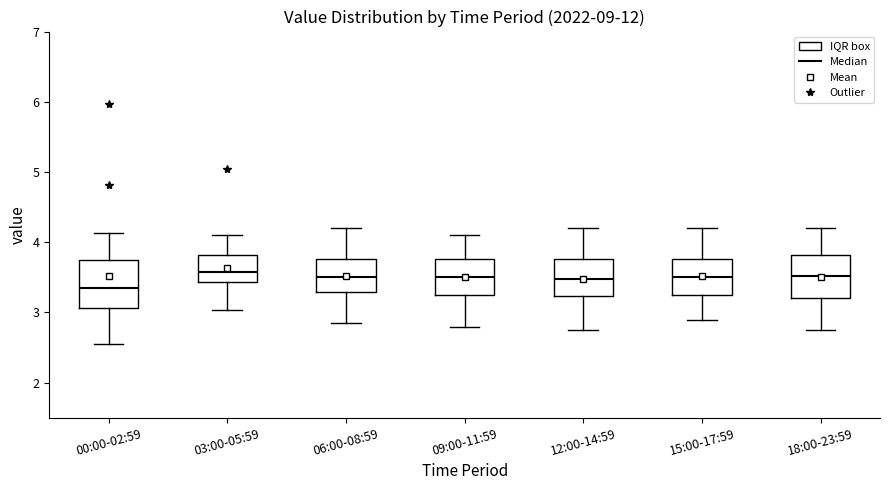

Where is the lower edge of the box for 15:00-17:59 on the y-axis? The values are not printed on the chart, so give them approximately, as read against the axis.

3.3